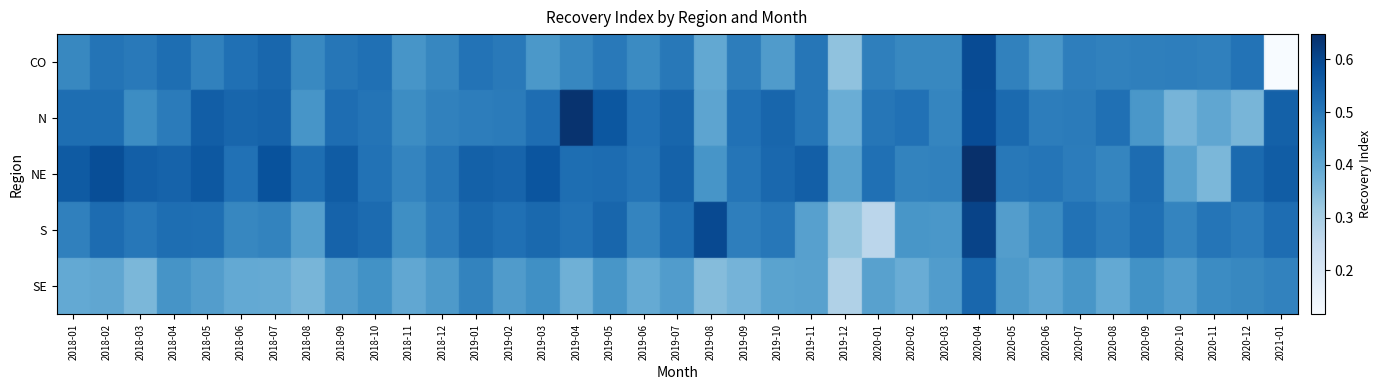

What is the average value of the NE series?

0.5